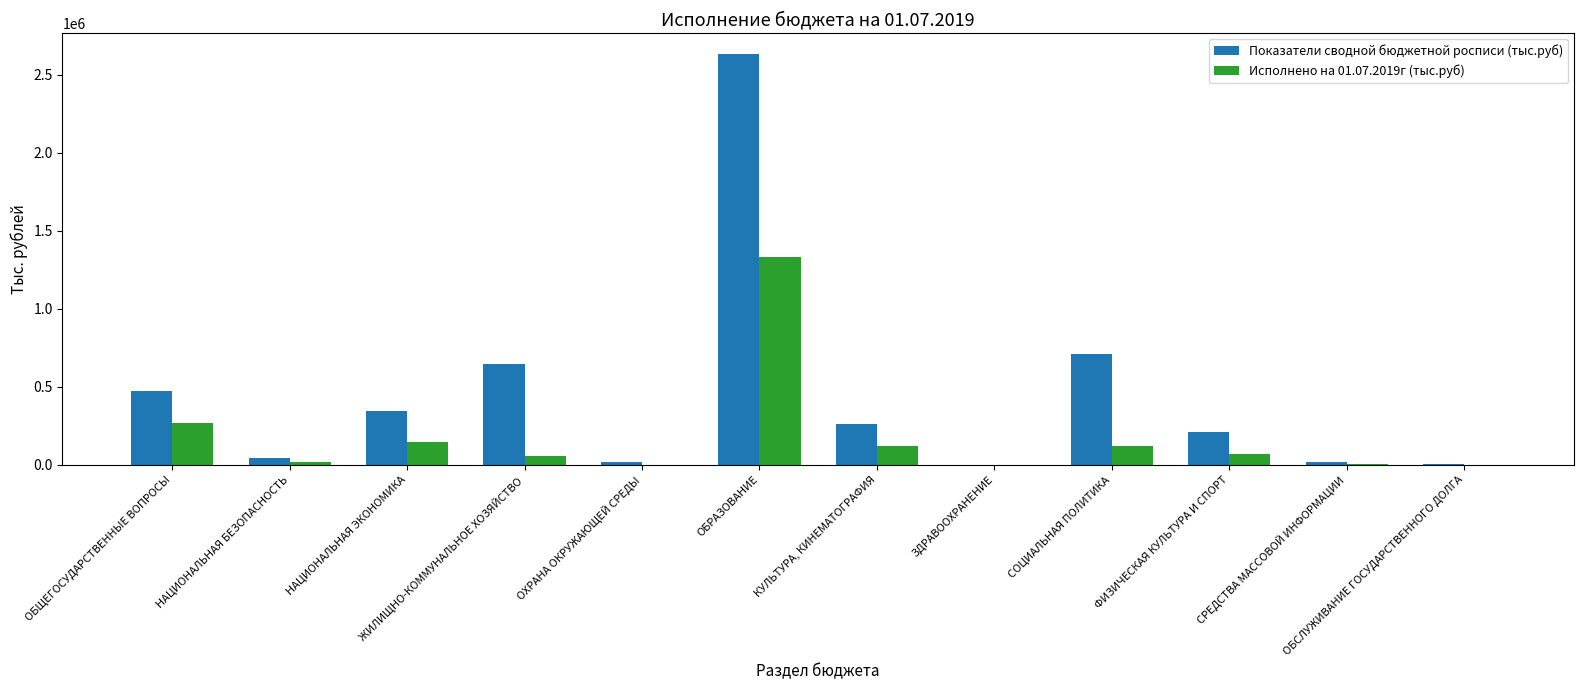

Which label corresponds to the largest value in the chart?

ОБРАЗОВАНИЕ